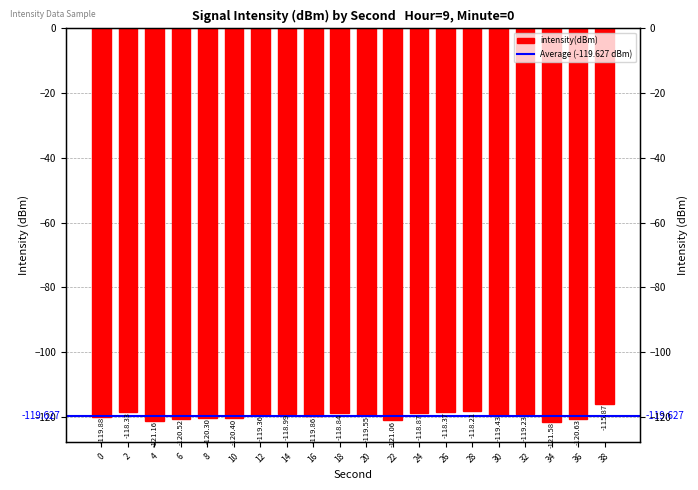

How many values exceed -119?

7